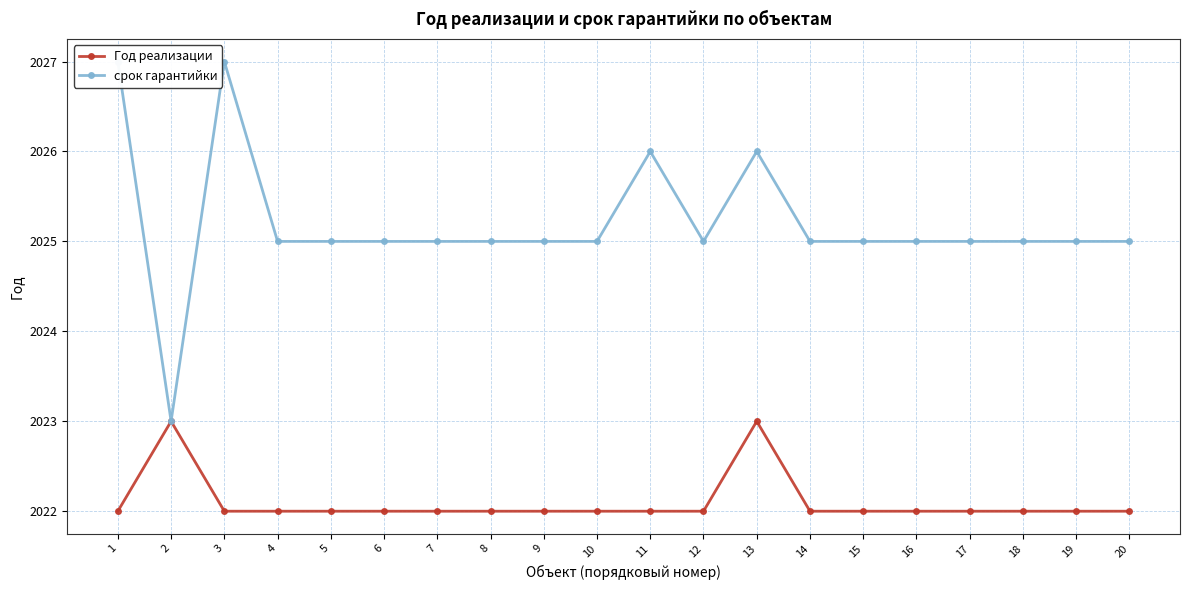

True or false: срок гарантийки has a value of 2025 at 15.

True